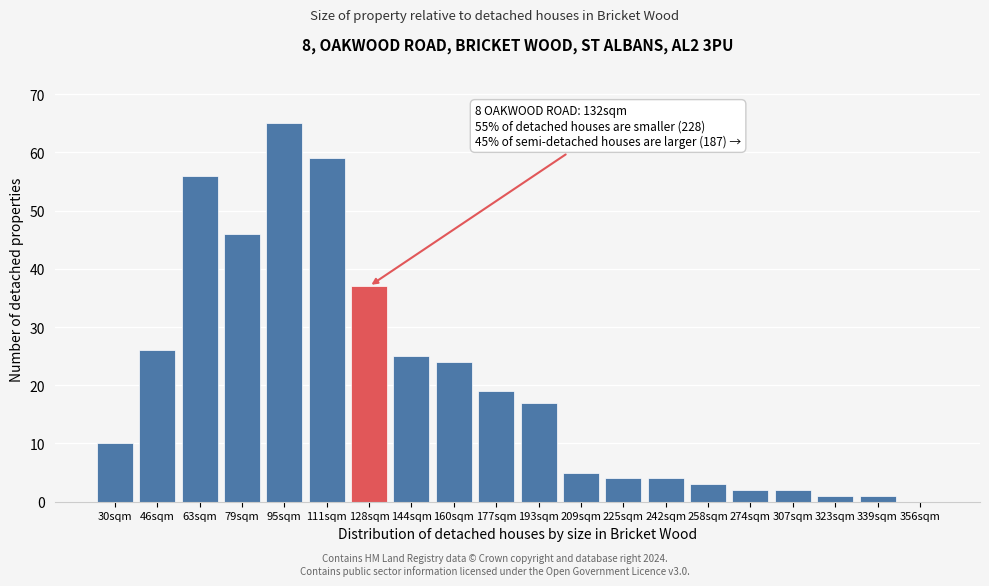

Reading right to left, transcribe all the data shown in this chart.

356sqm=0	339sqm=1	323sqm=1	307sqm=2	274sqm=2	258sqm=3	242sqm=4	225sqm=4	209sqm=5	193sqm=17	177sqm=19	160sqm=24	144sqm=25	128sqm=37	111sqm=59	95sqm=65	79sqm=46	63sqm=56	46sqm=26	30sqm=10